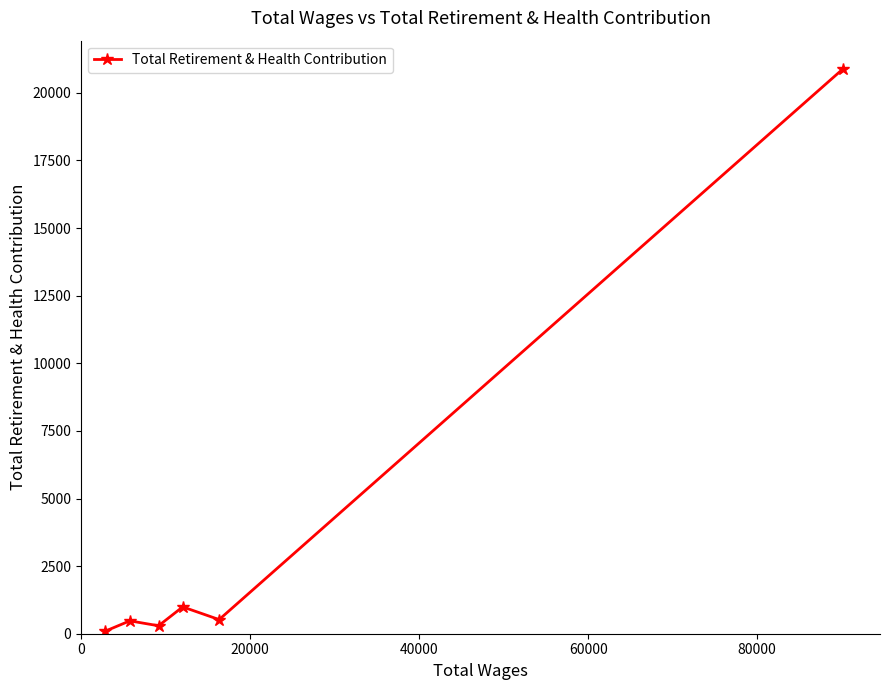

True or false: the data has more than 0 interior local peaks.

True